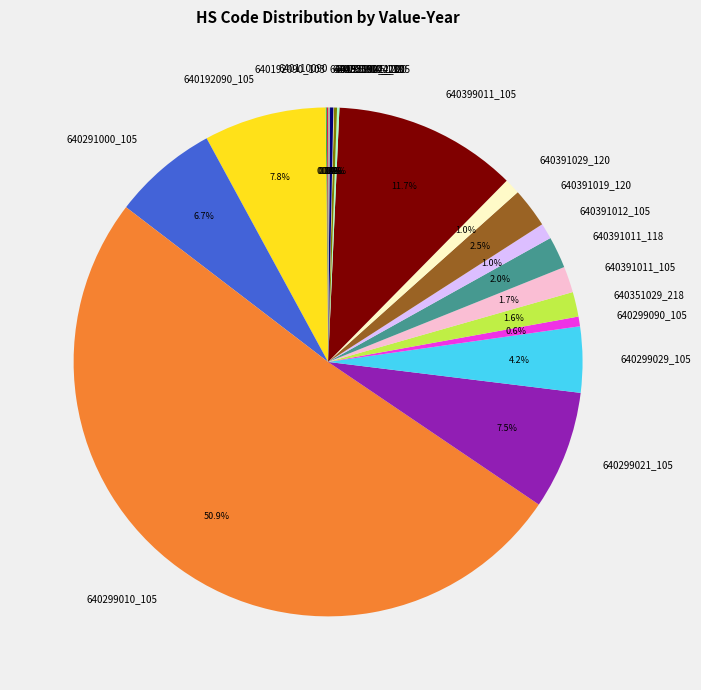

To the nearest percent, what is the difference between the largest and smallest slice percentages?

51%